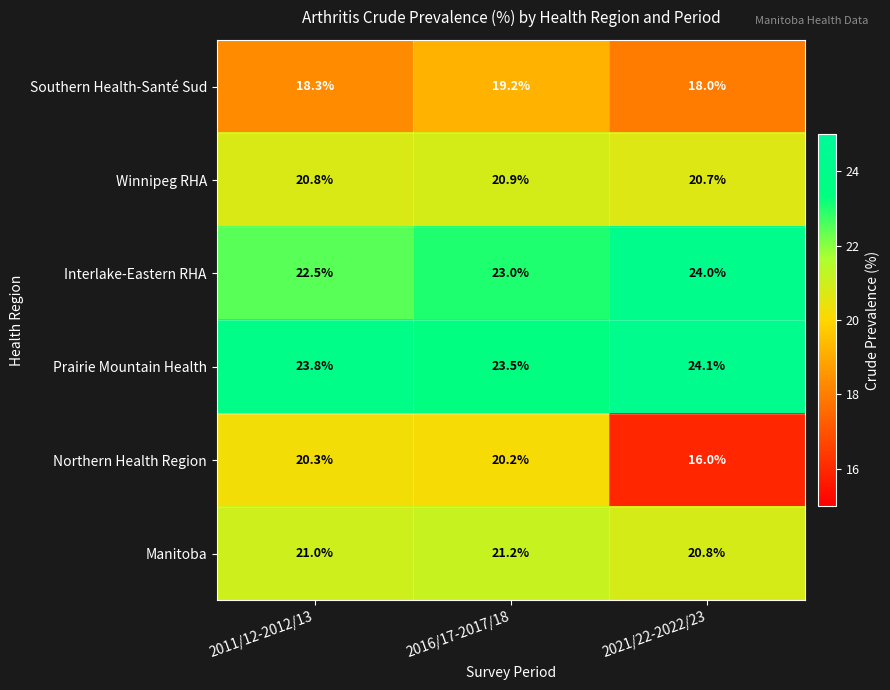

Which series changed the most between 2016/17-2017/18 and 2021/22-2022/23?

Northern Health Region